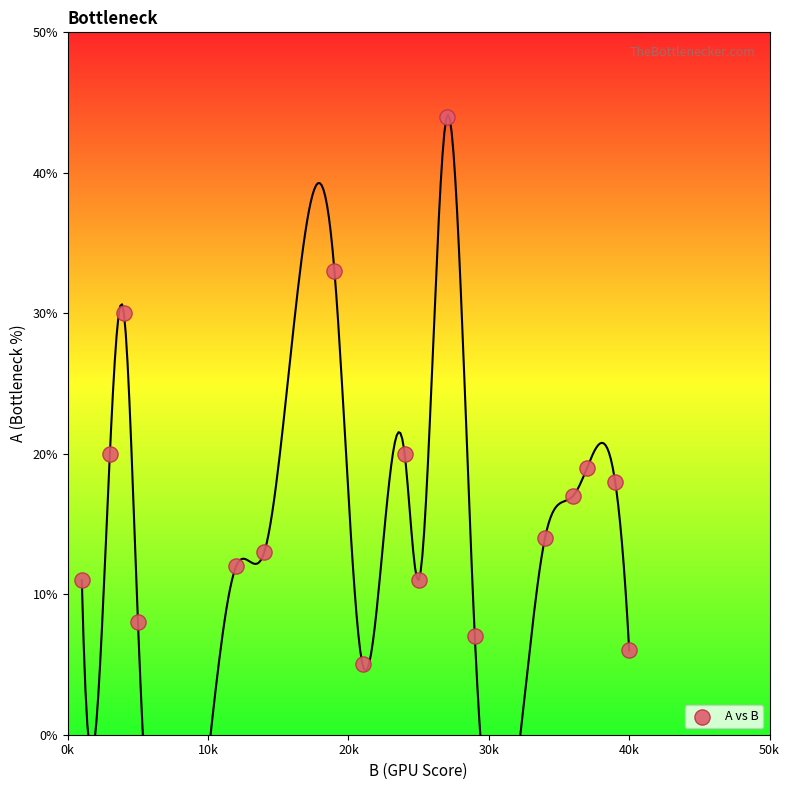

What is the range of X values (max minus min)?

39